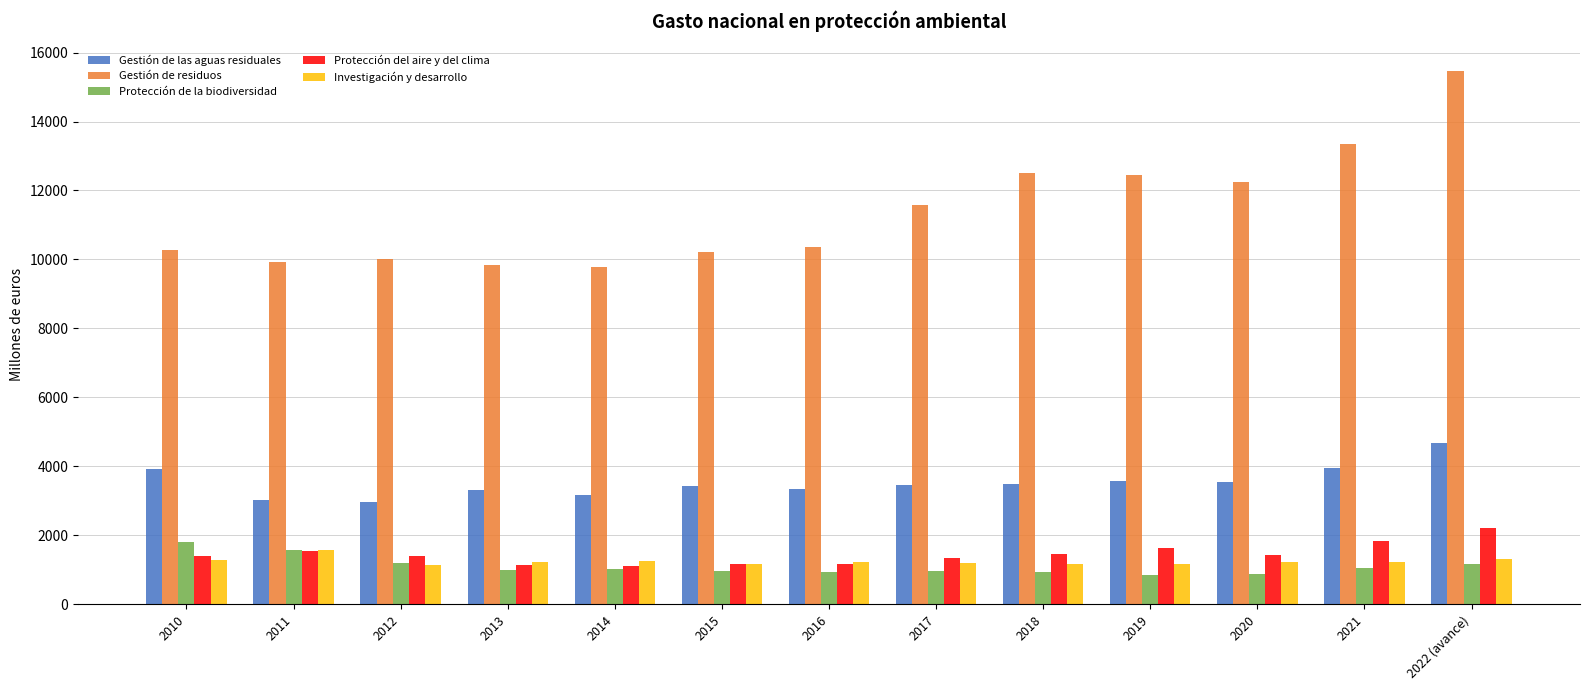

The Gestión de residuos series shows 10020.8 at 2012. True or false?

True